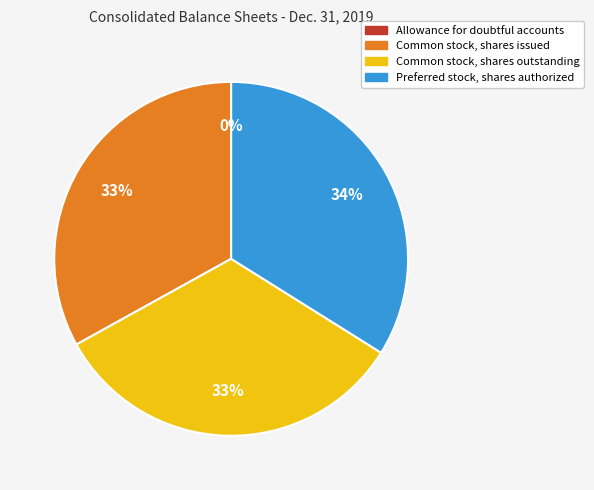

To the nearest percent, what is the difference between the largest and smallest slice percentages?

34%